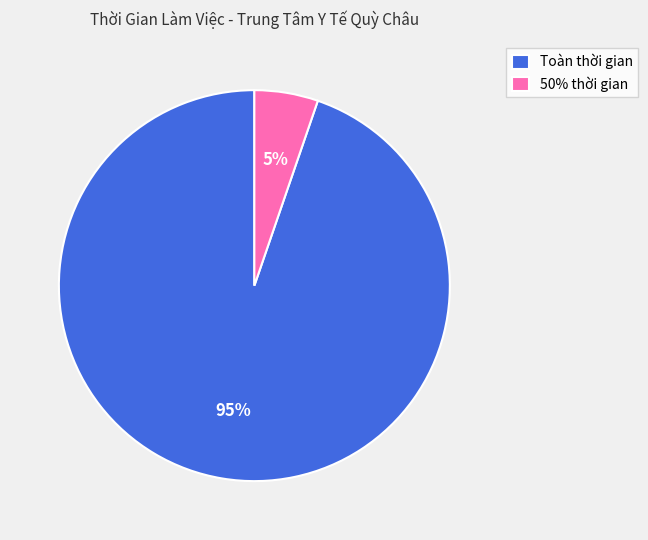

True or false: Toàn thời gian accounts for 95% of the total.

True